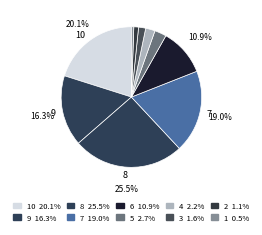

How many segments does this pie chart have?

10